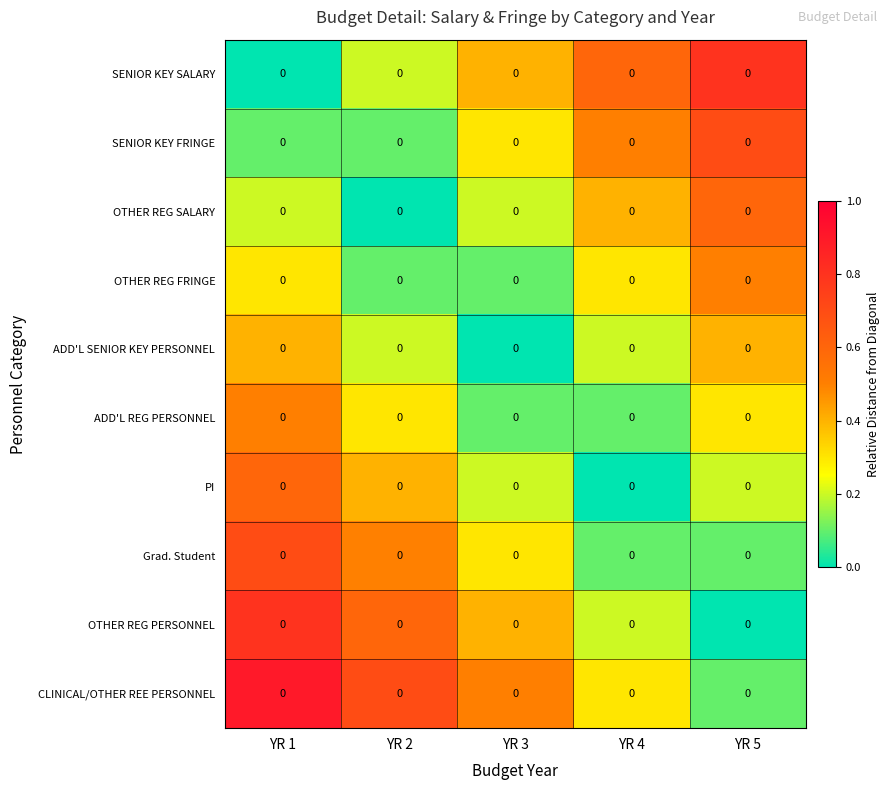

List the labels in order of OTHER REG PERSONNEL value, smallest first.

YR 5, YR 4, YR 3, YR 2, YR 1